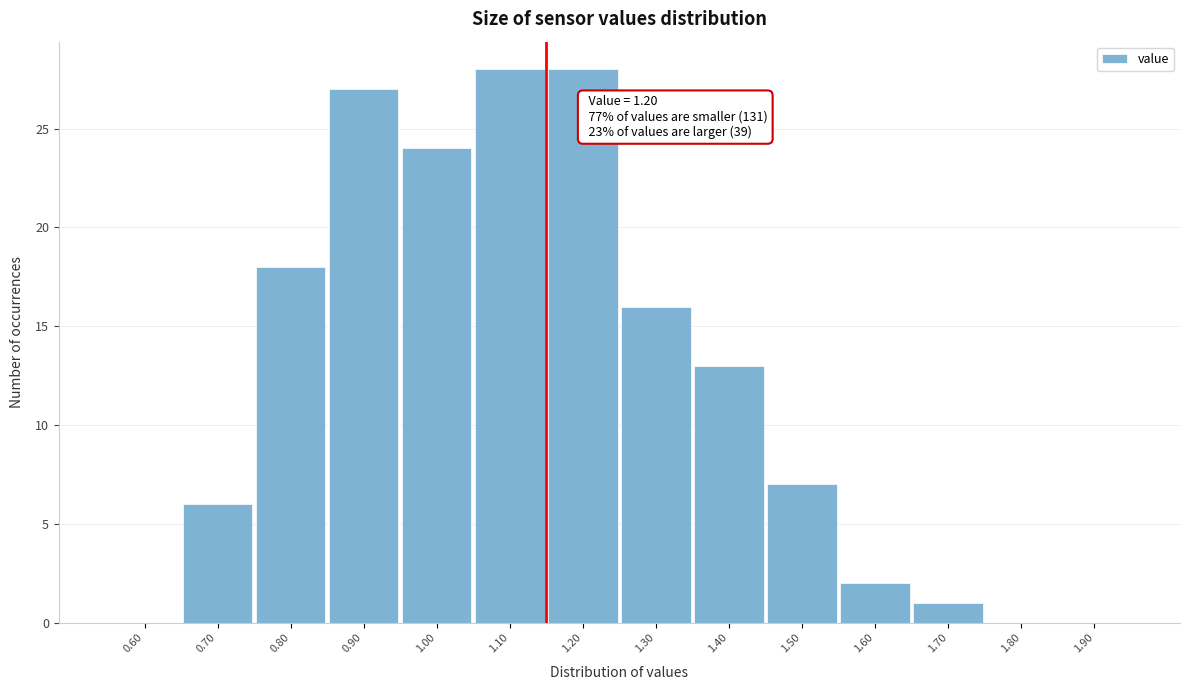

Reading right to left, list all the values displayed in this chart.

1.90=0	1.80=0	1.70=1	1.60=2	1.50=7	1.40=13	1.30=16	1.20=28	1.10=28	1.00=24	0.90=27	0.80=18	0.70=6	0.60=0